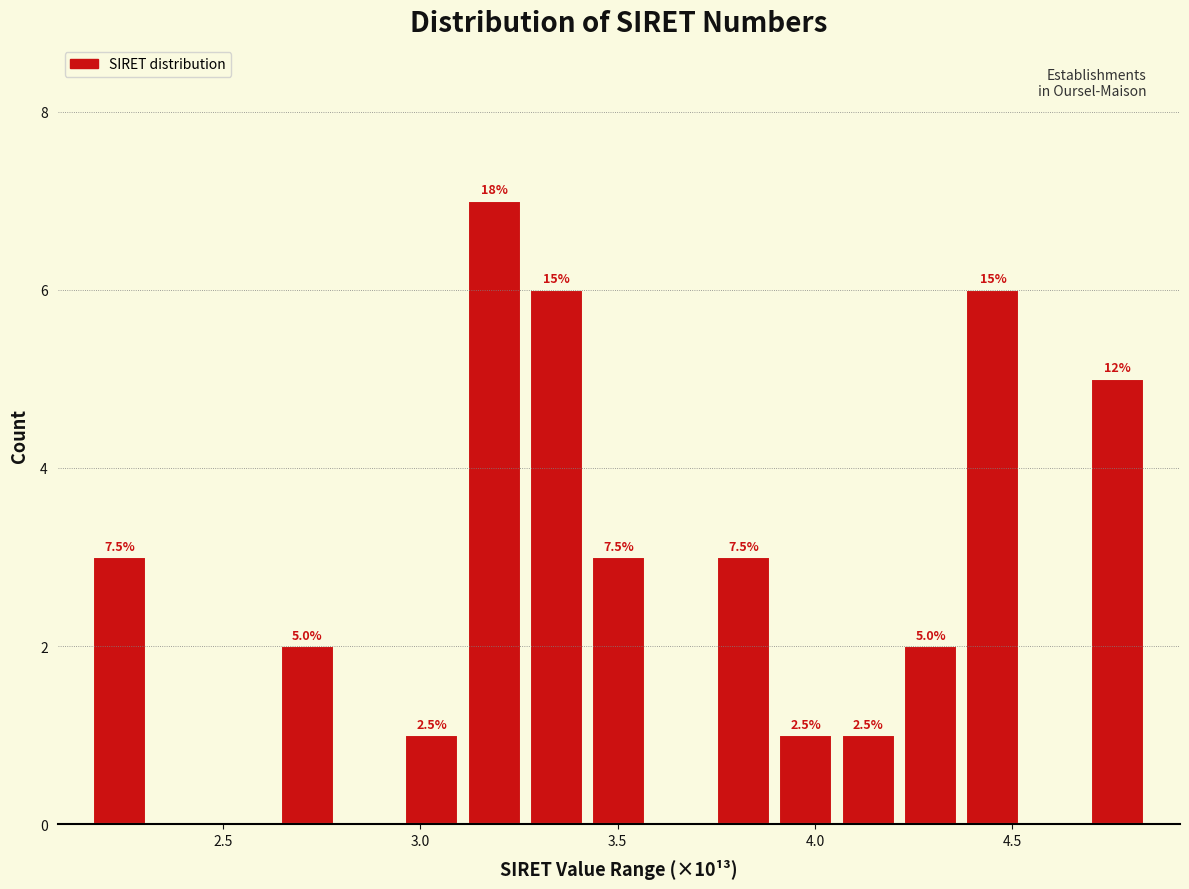

Around what value on the x-axis is the tallest bar? Give the approximate position of its centre, as read against the axis.

3.20